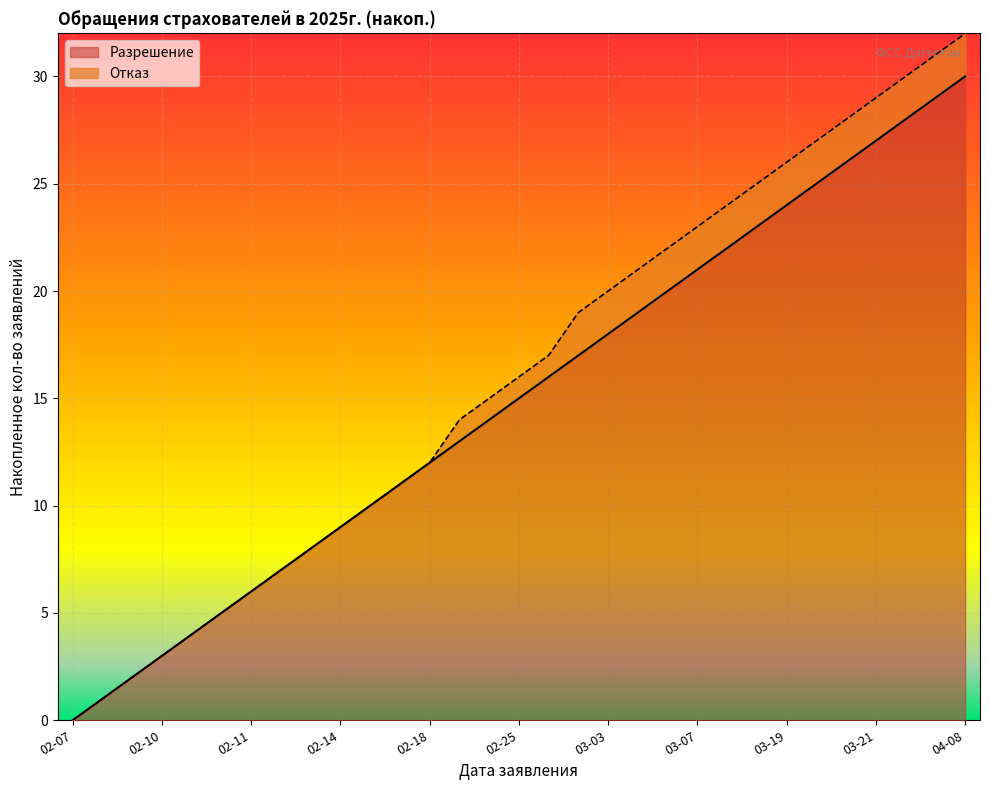

What is the maximum value for Разрешение?

30